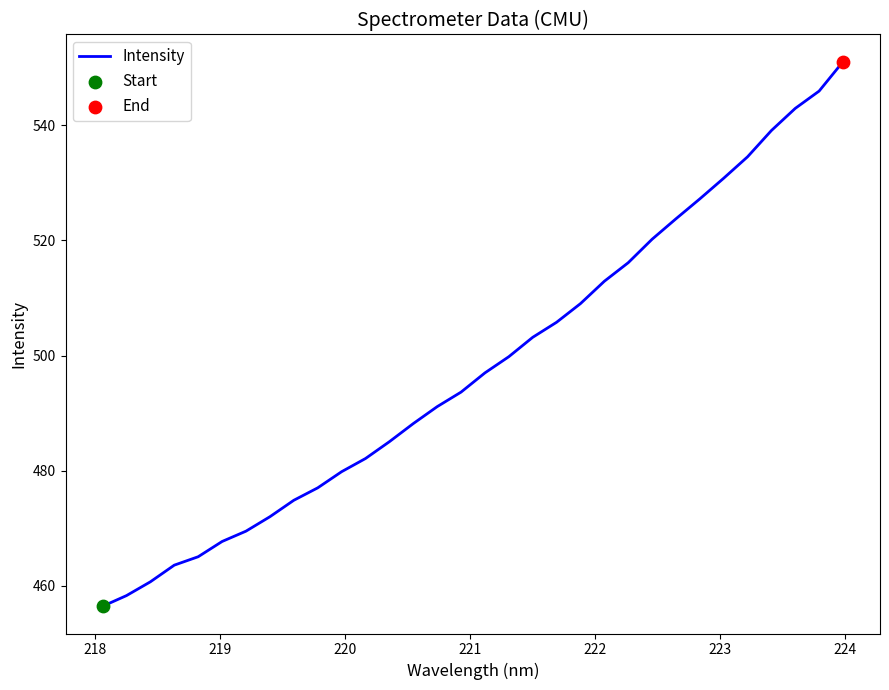

What is the maximum value shown in the chart?

551.1